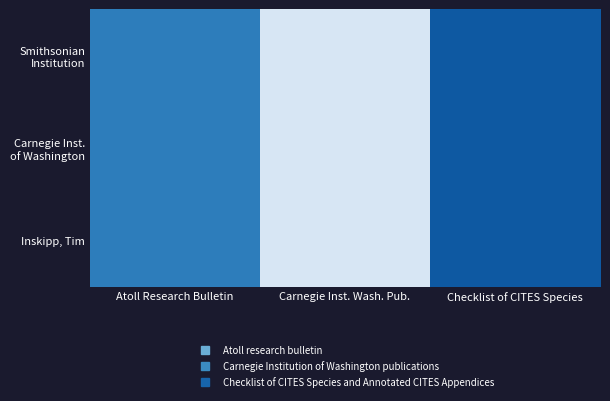

How many distinct data groups are displayed?

3